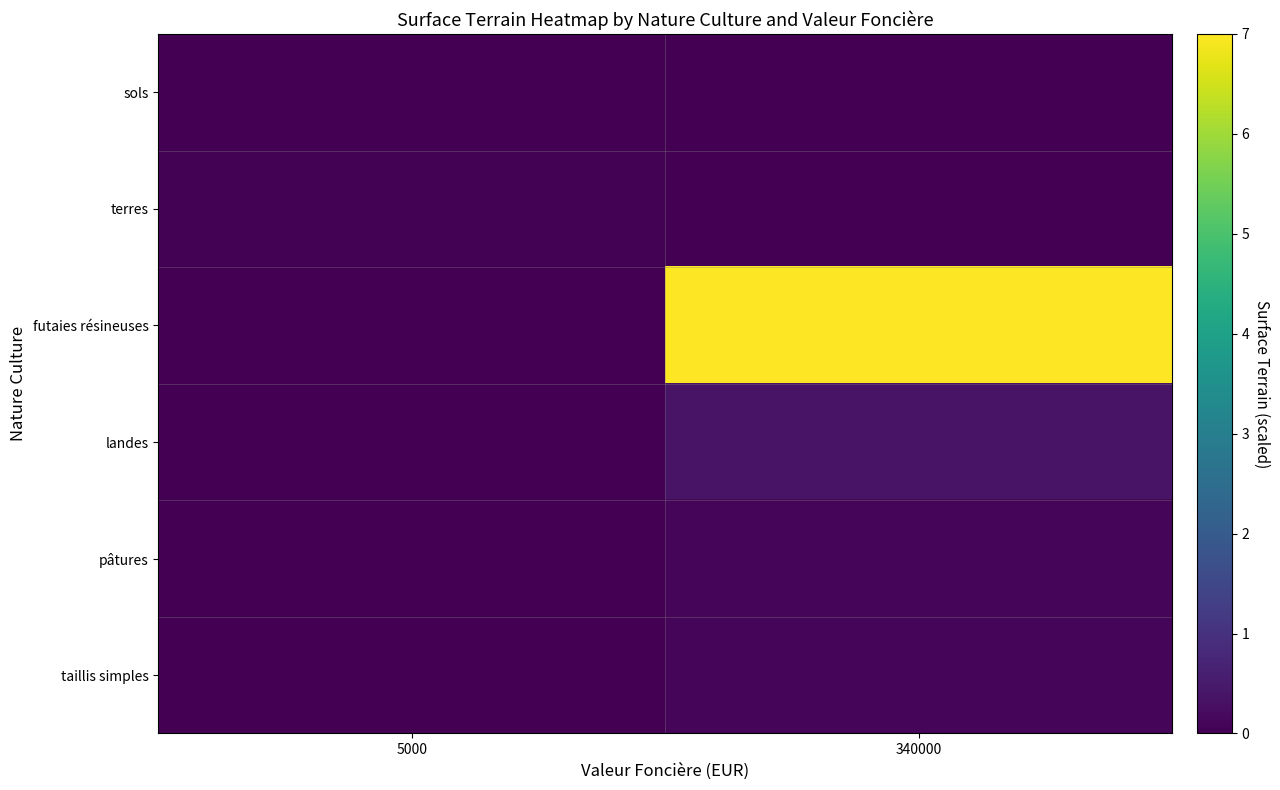

At how many categories does at least one series exceed 4?

1